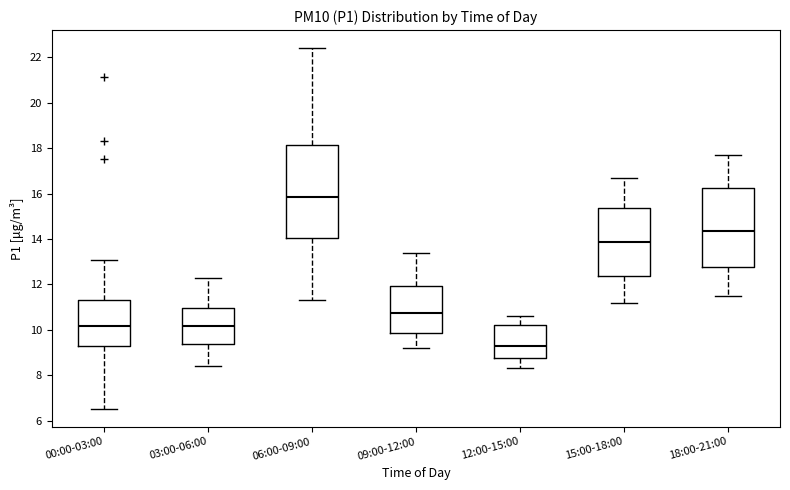

Which box is the tallest, from its lower edge to its upper edge?

06:00-09:00